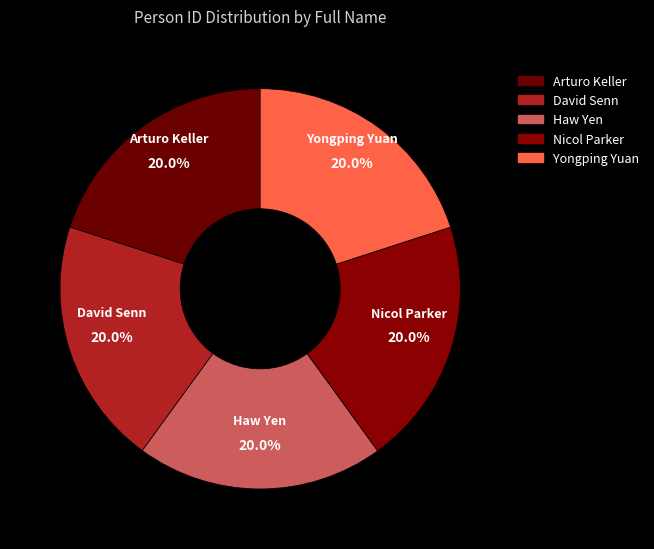

Approximately how many times larger is the value at Arturo Keller compared to Yongping Yuan?

1.0